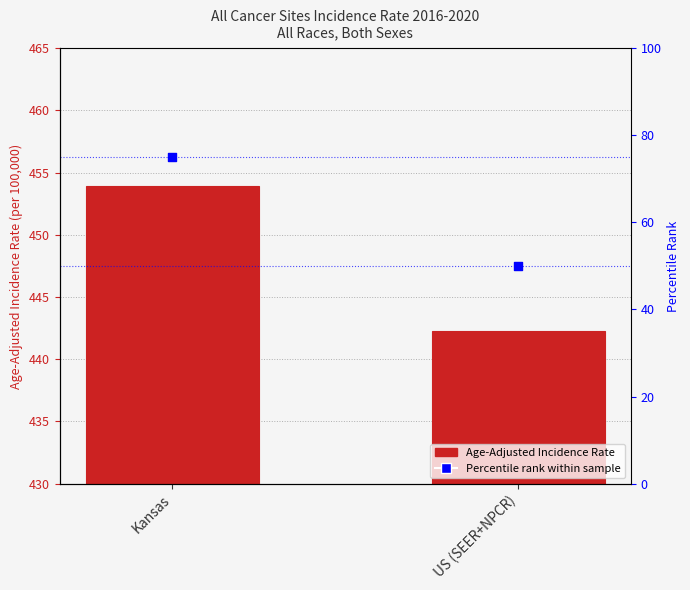

Which series has the largest total across all categories?

Age-Adjusted Incidence Rate